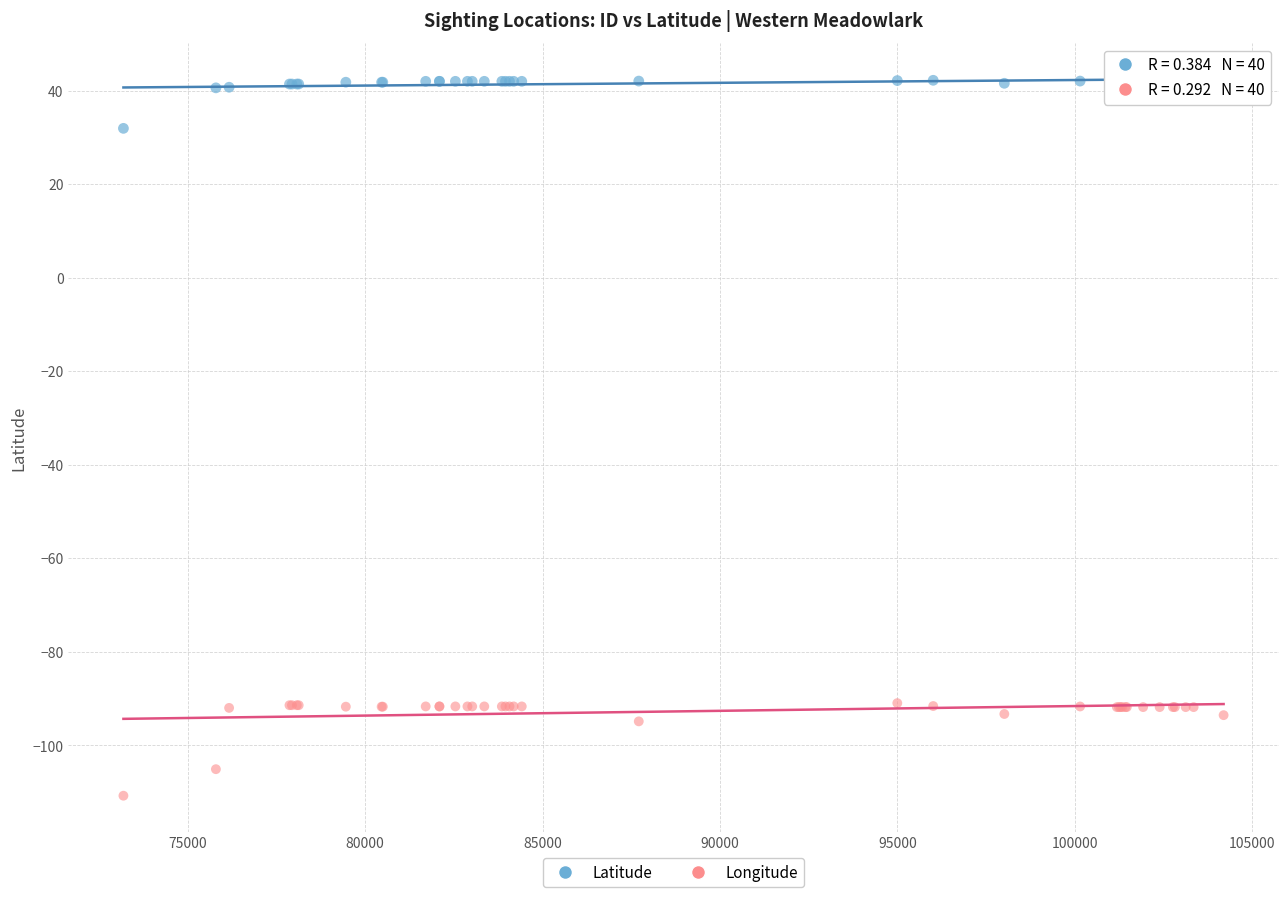

Which series reaches the minimum Y coordinate?

Longitude